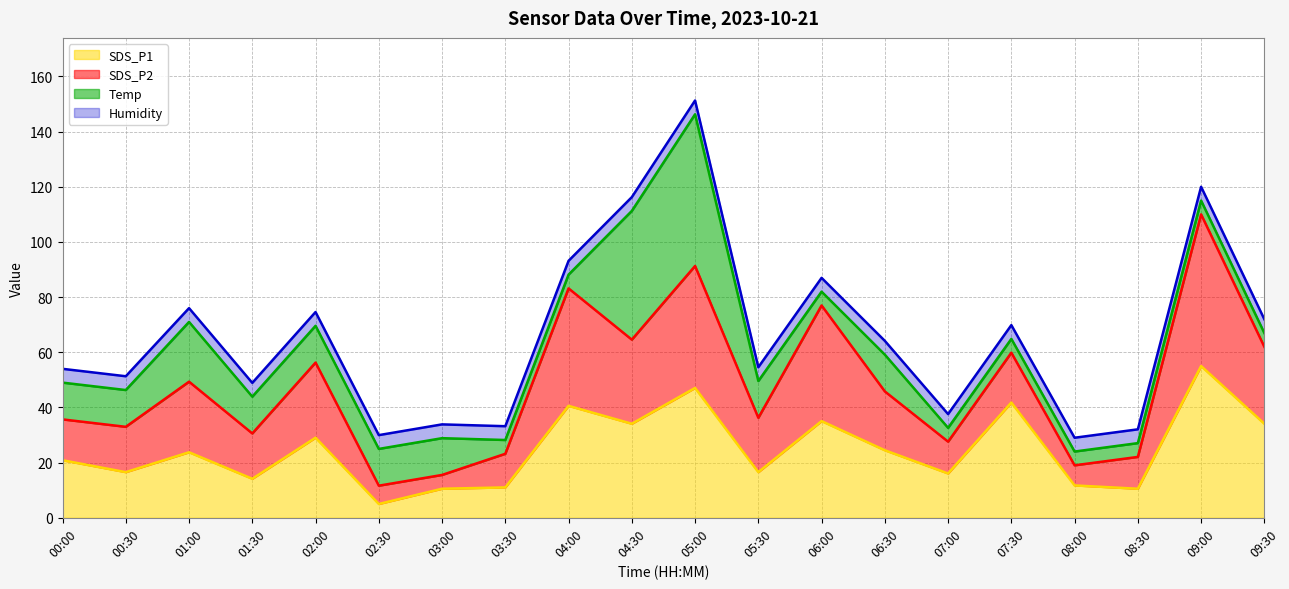

True or false: Humidity and SDS_P2 cross at least once.

False